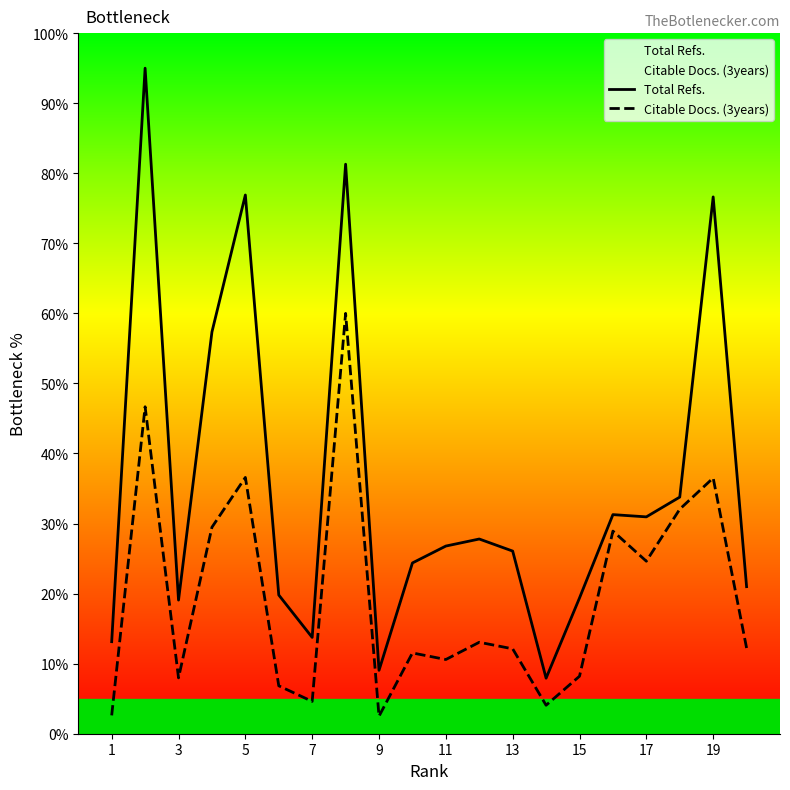

What is the value of the Citable Docs. (3years) point at the 1st from the left?

2.6